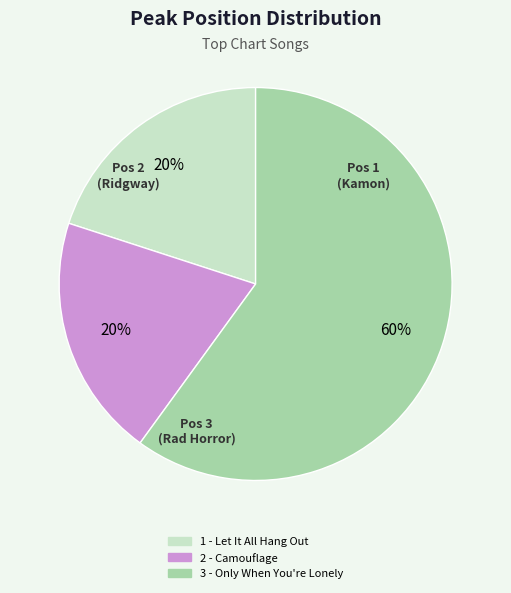

Is there any slice that represents more than half of the pie?

Yes